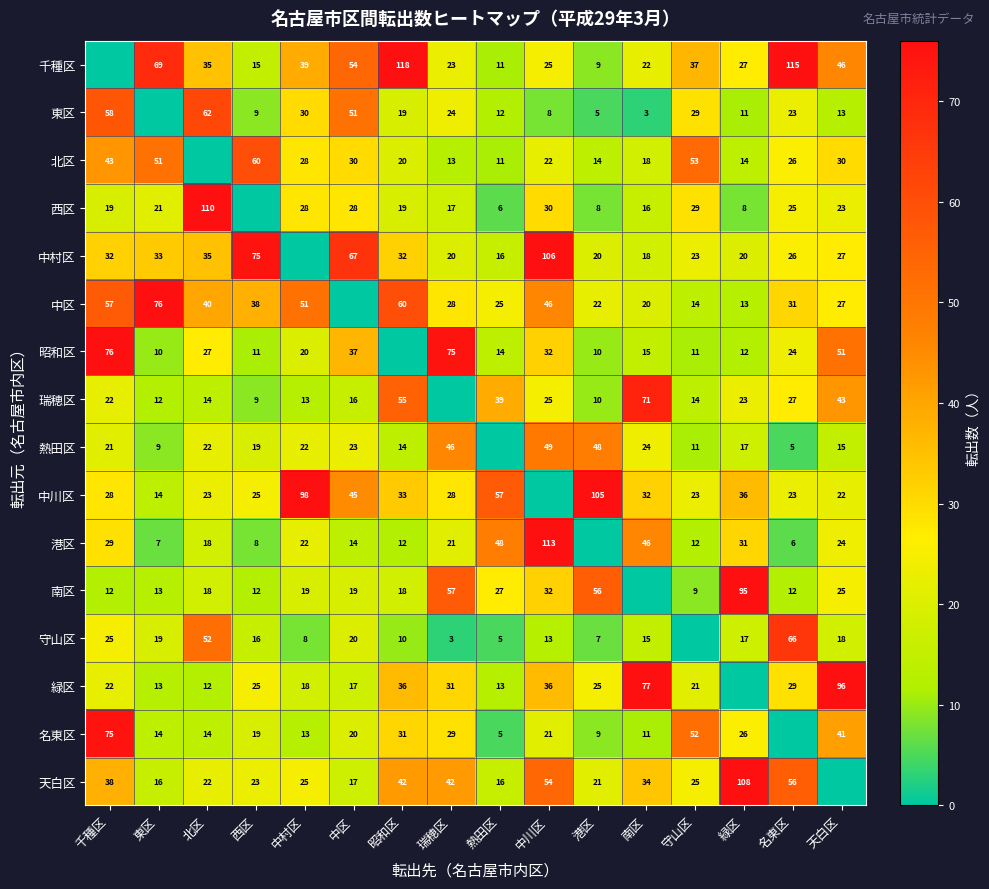

At which category does the chart reach its peak across all series?

昭和区